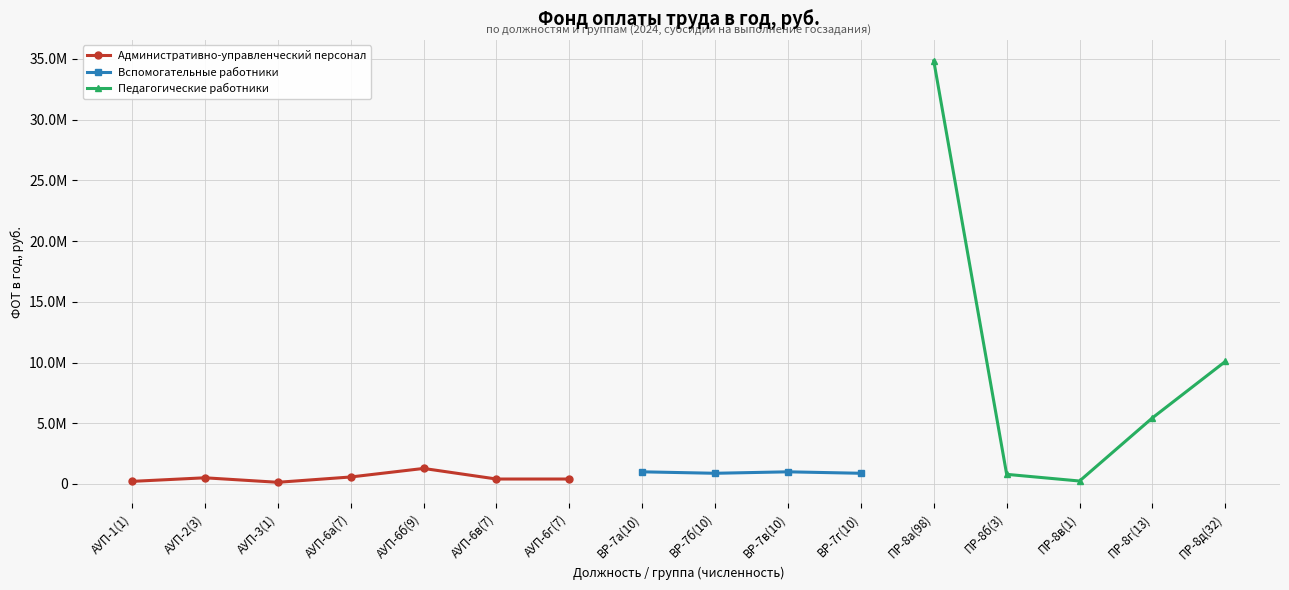

At how many categories does at least one series exceed 12854508?

1